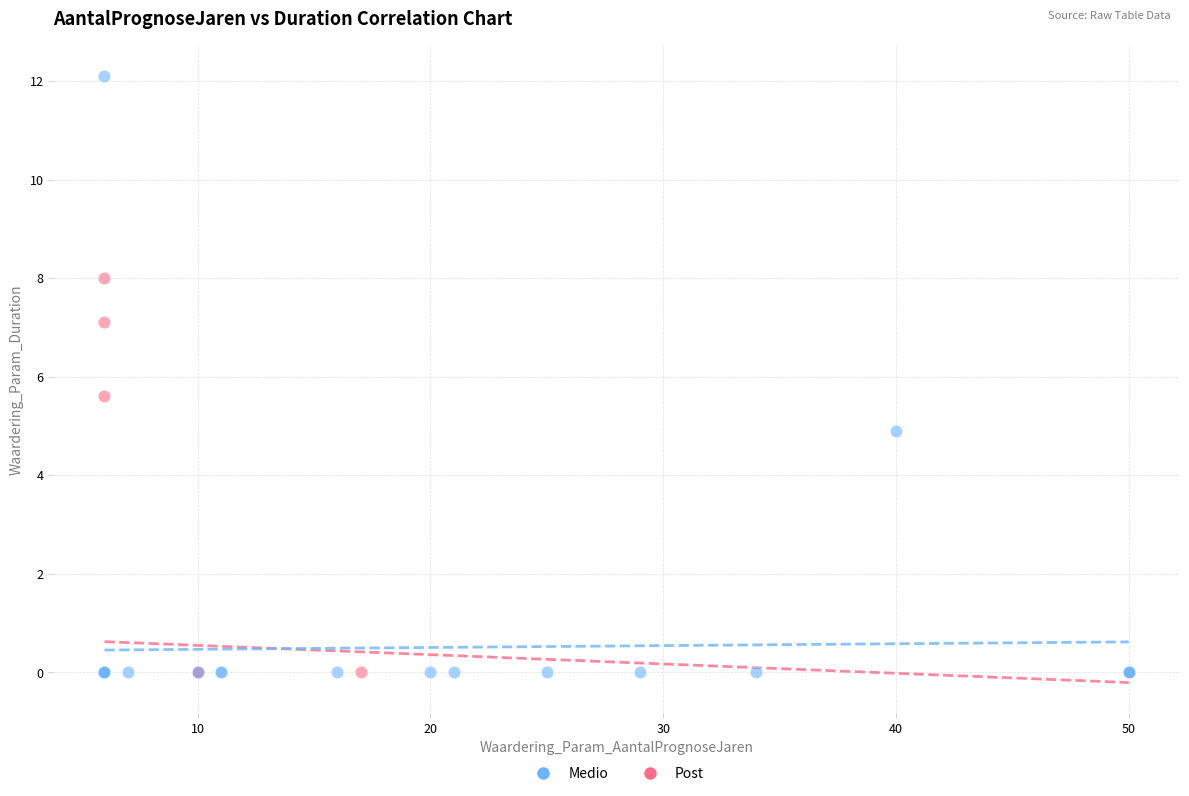

Which series has the widest spread of Y values?

Medio